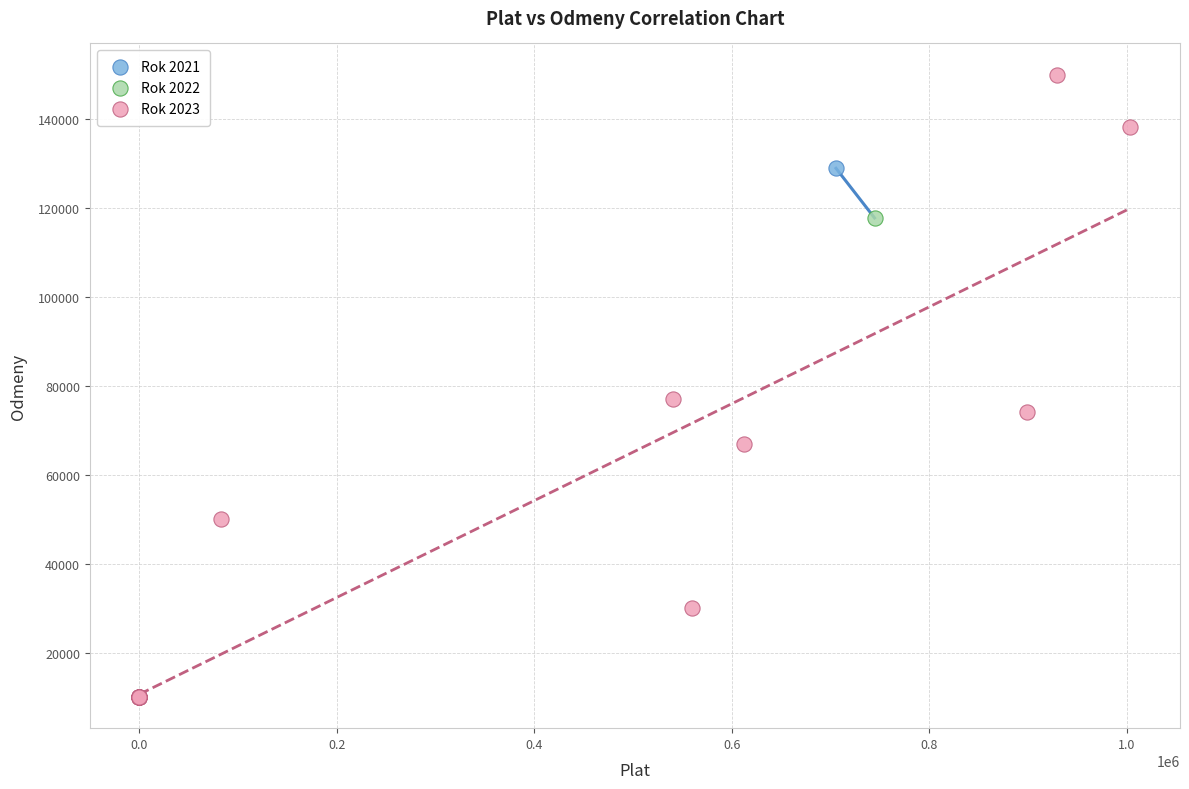

What are all the series names shown in the legend?

Rok 2021, Rok 2022, Rok 2023